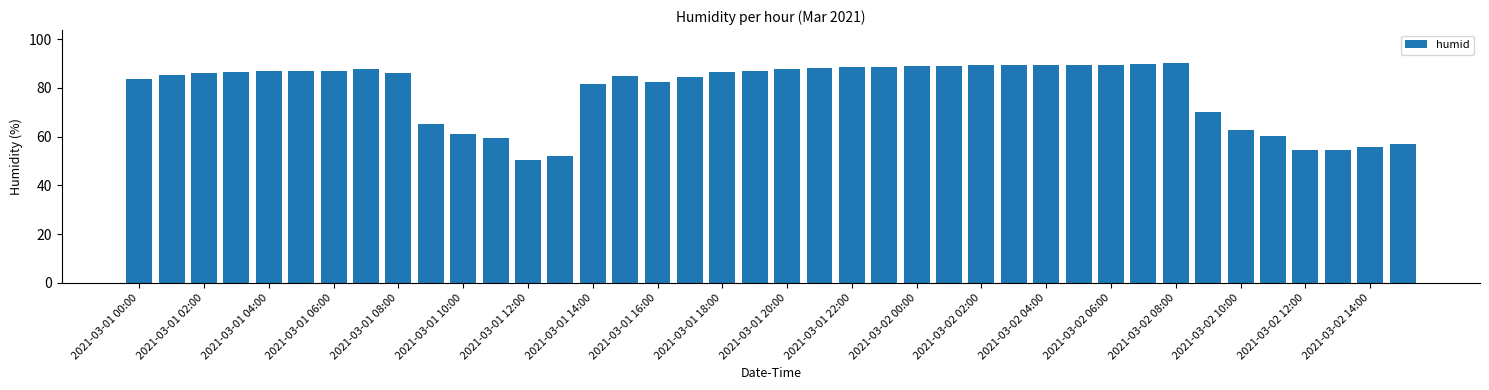

What is the average value?

78.6